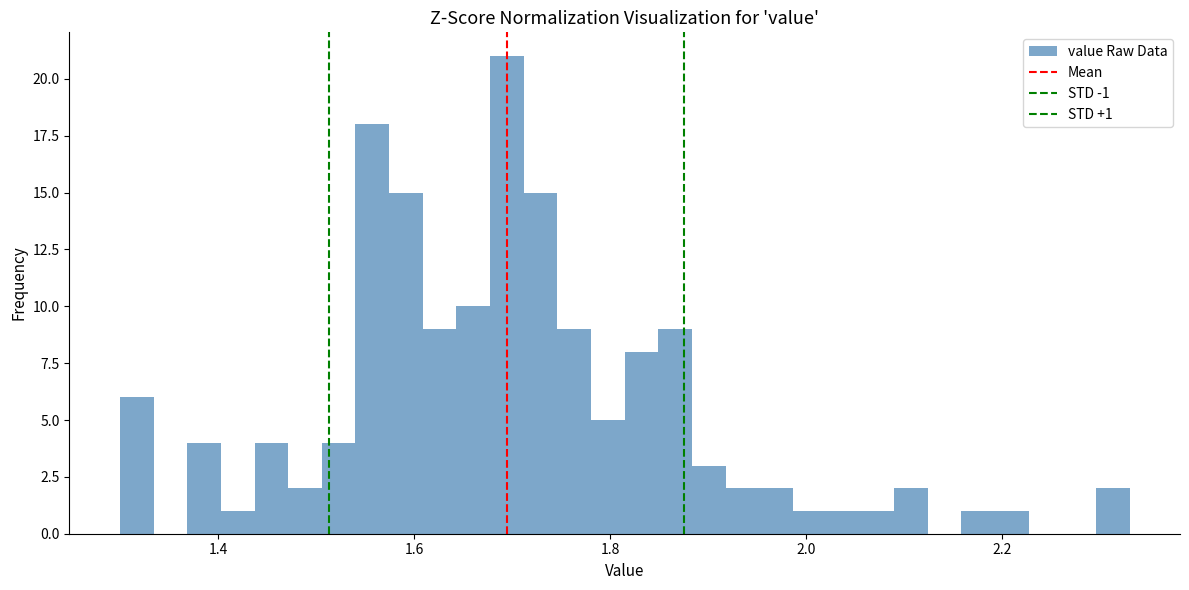

Around what value on the x-axis is the tallest bar? Give the approximate position of its centre, as read against the axis.

1.70